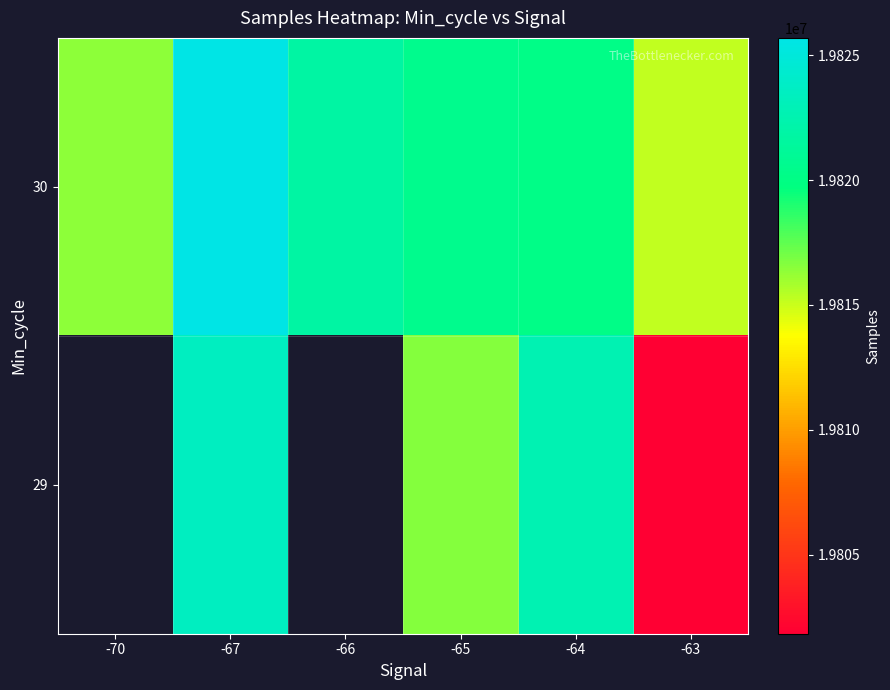

What is the sum of all 30 values?

118919801.6